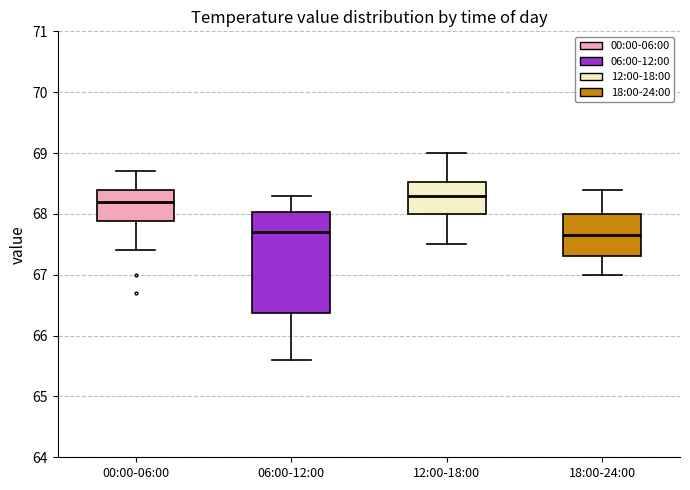

Comparing the boxes themselves (not the whiskers), which one is the tallest?

06:00-12:00